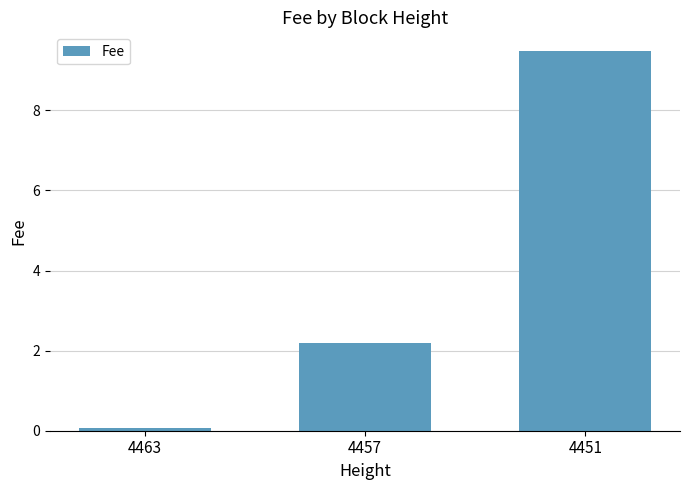

Rank the categories by value from lowest to highest.

4463, 4457, 4451